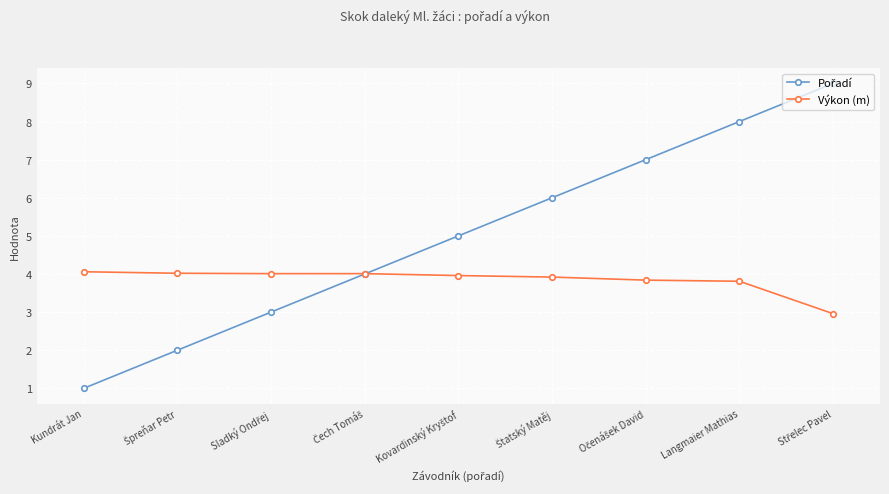

What is the label of the 1st point from the left?

Kundrát Jan